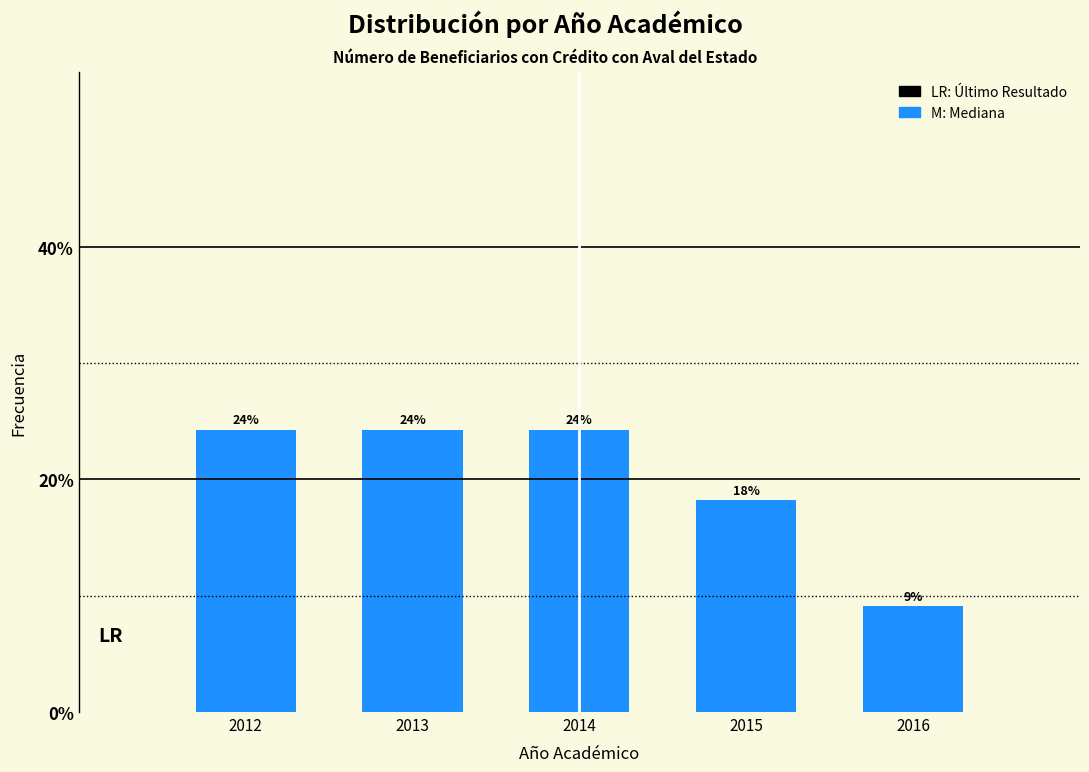

Does the chart contain any negative values?

No